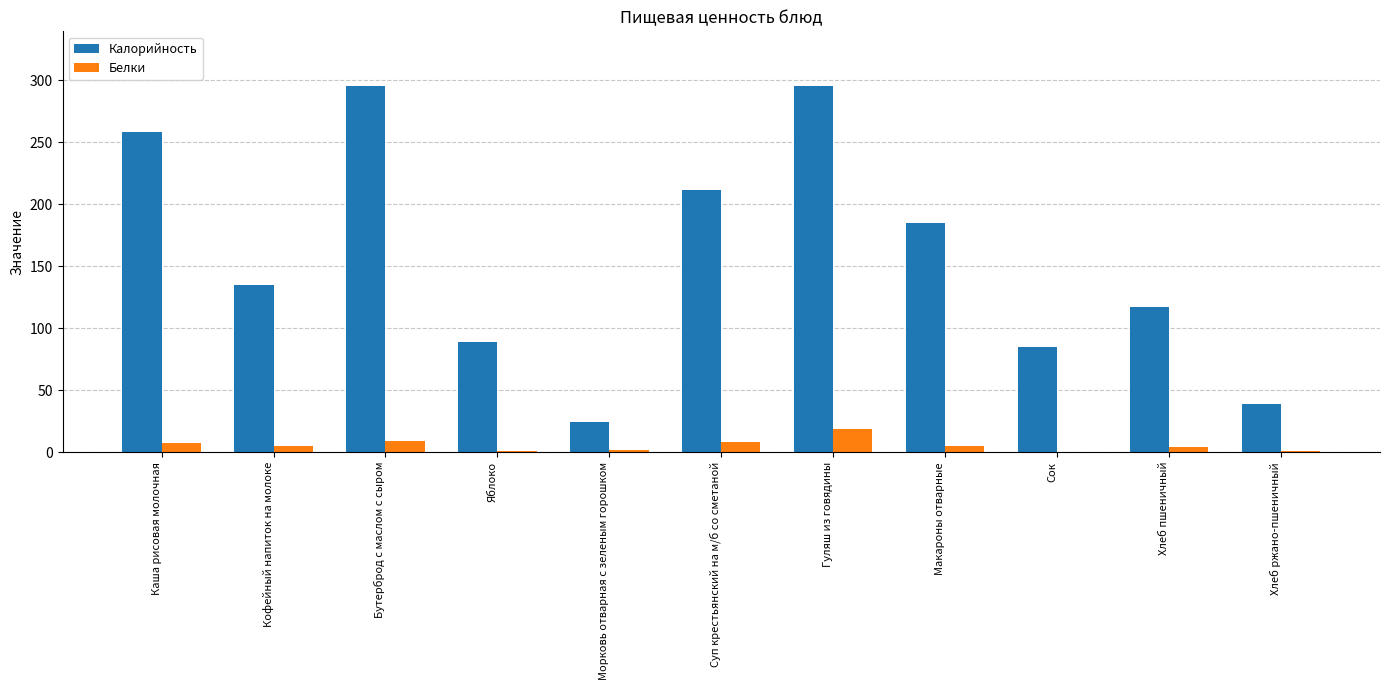

How many groups of bars are there?

11